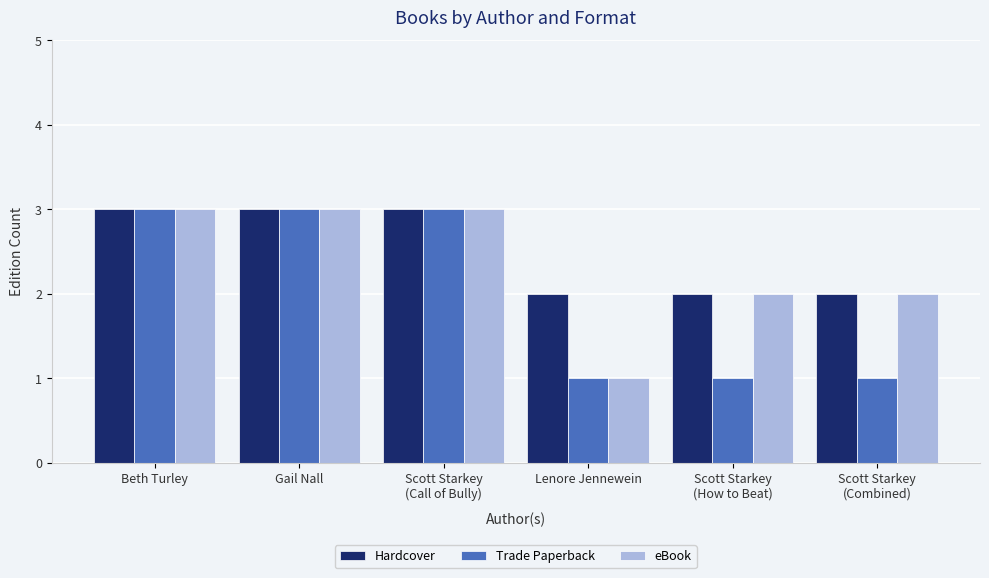

What position from the left is Scott Starkey
(How to Beat)?

5